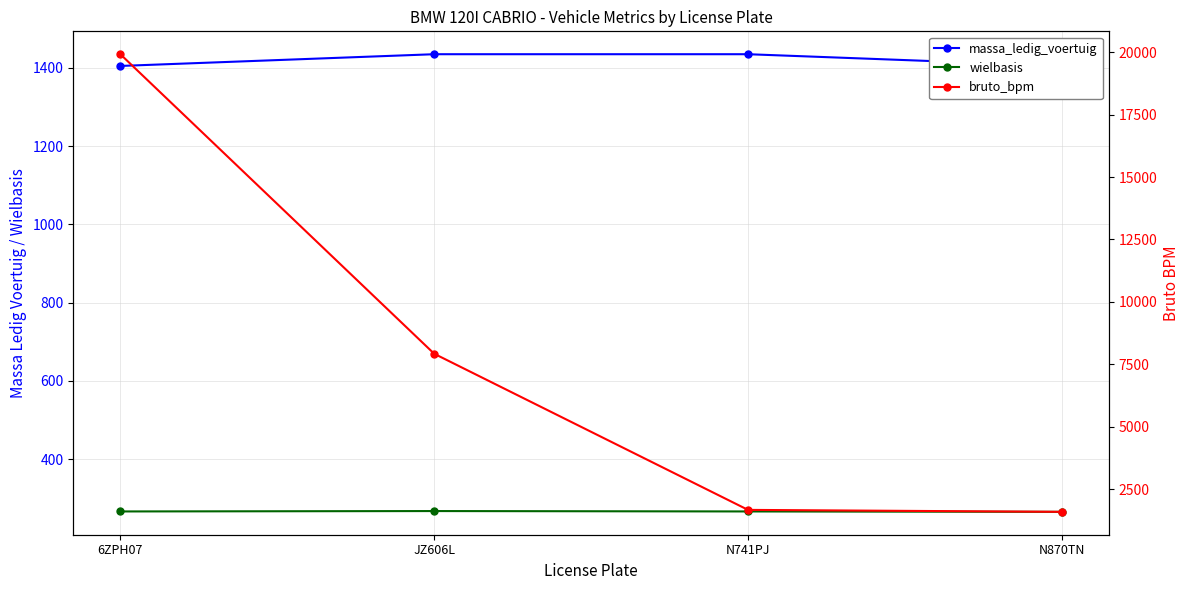

Which has a higher value, 6ZPH07 or N870TN?

6ZPH07